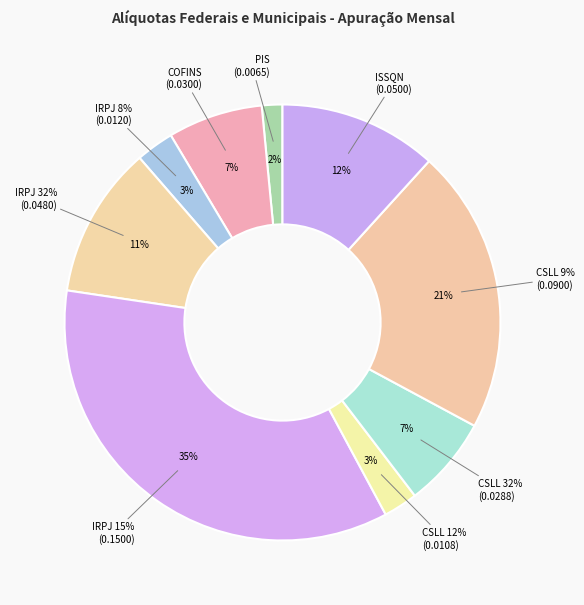

To the nearest percent, what is the difference between the CSLL (Apuração Mensal) 0.09 and CSLL (Apuração Mensal) 0.32 slice percentages?

14%